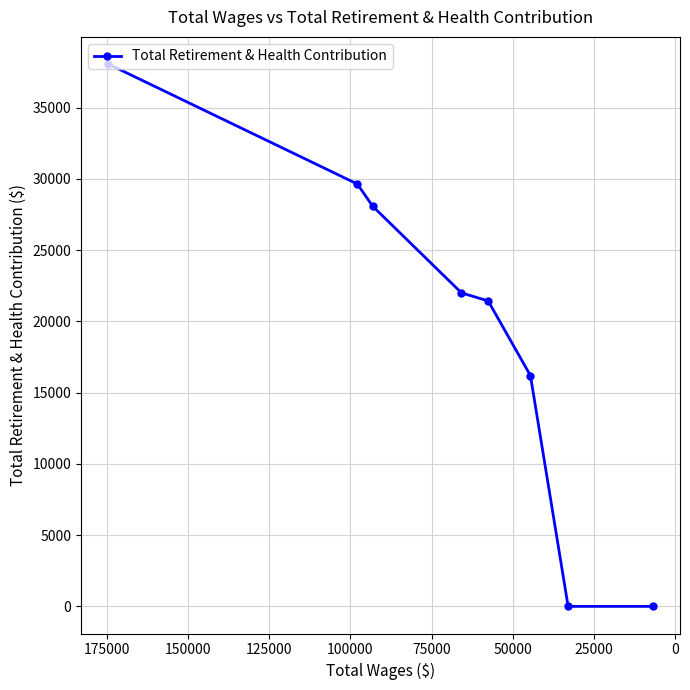

What is the value of the 6th point from the left?

16200